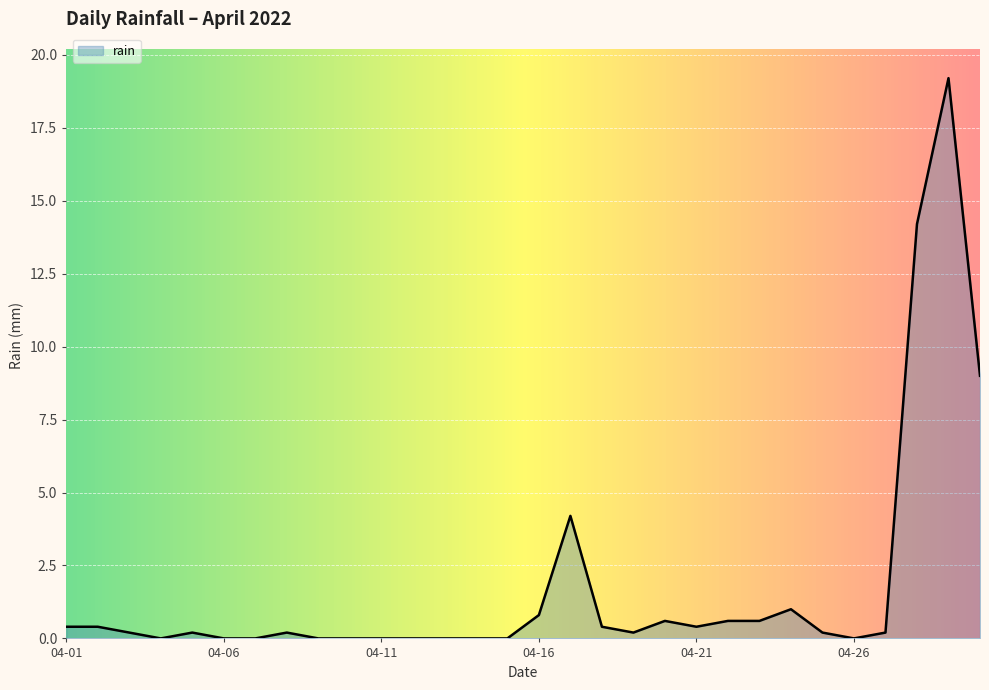

Is this an area chart (filled region under the line)?

Yes